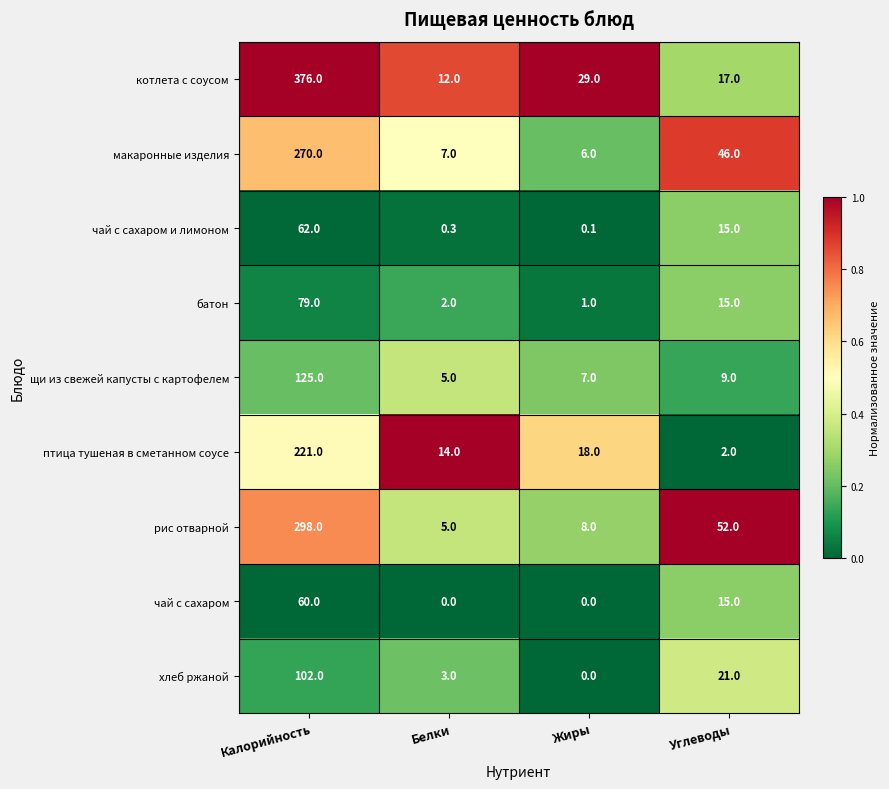

Where is хлеб ржаной nearest to the value 51?

Углеводы